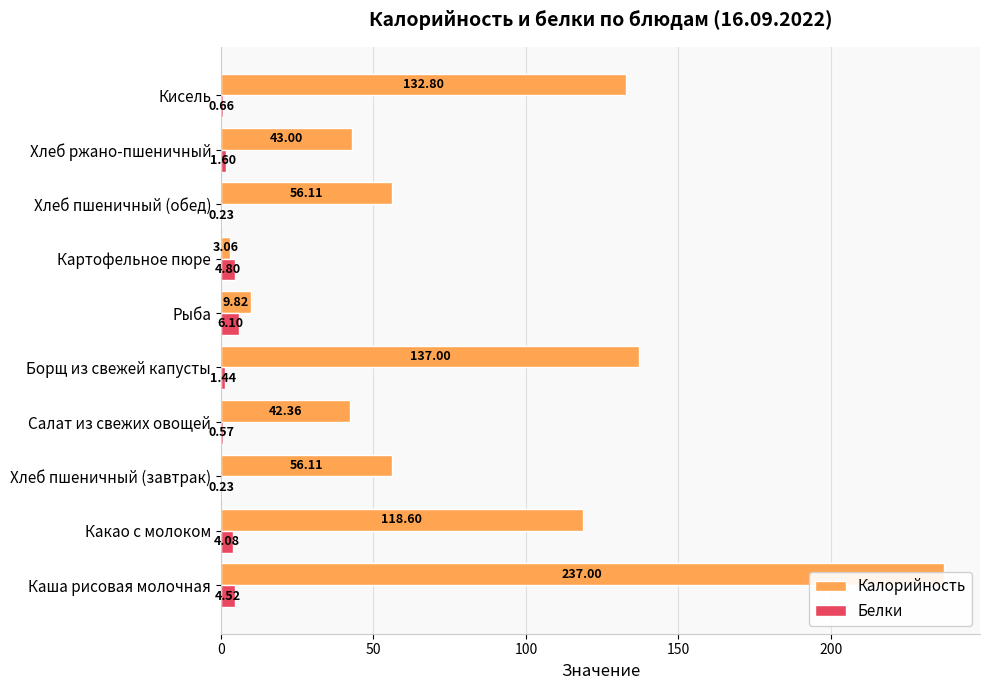

How many data points in Калорийность are less than 56?

4